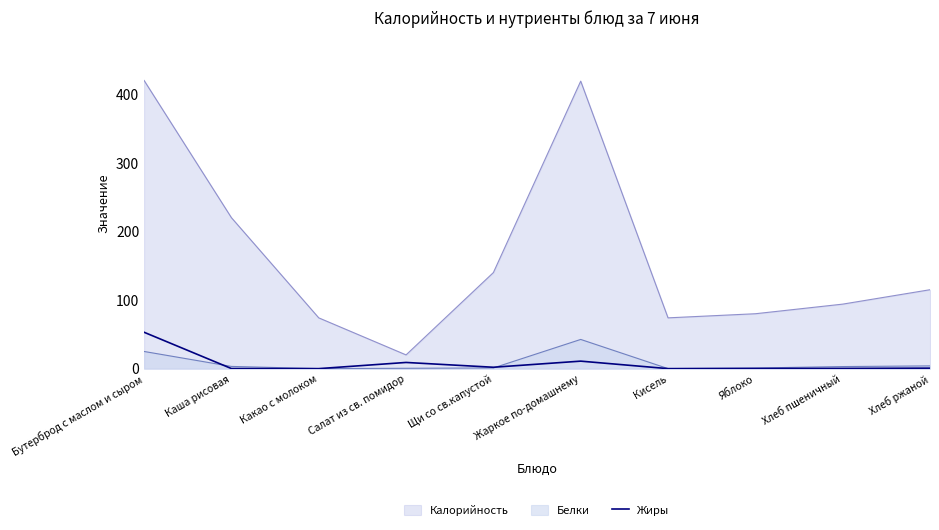

Is it true that the value at Щи со св.капустой is 2.0?

True